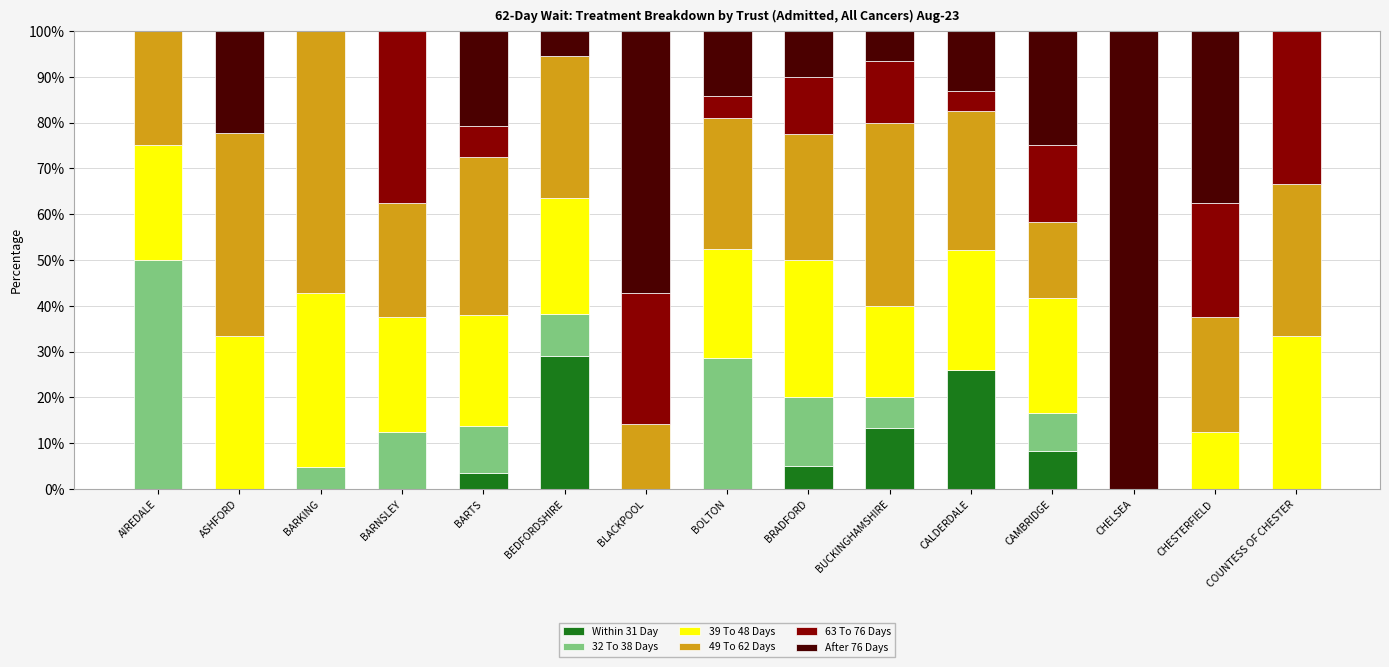

What is the maximum value for Within 31 Day?

29.1